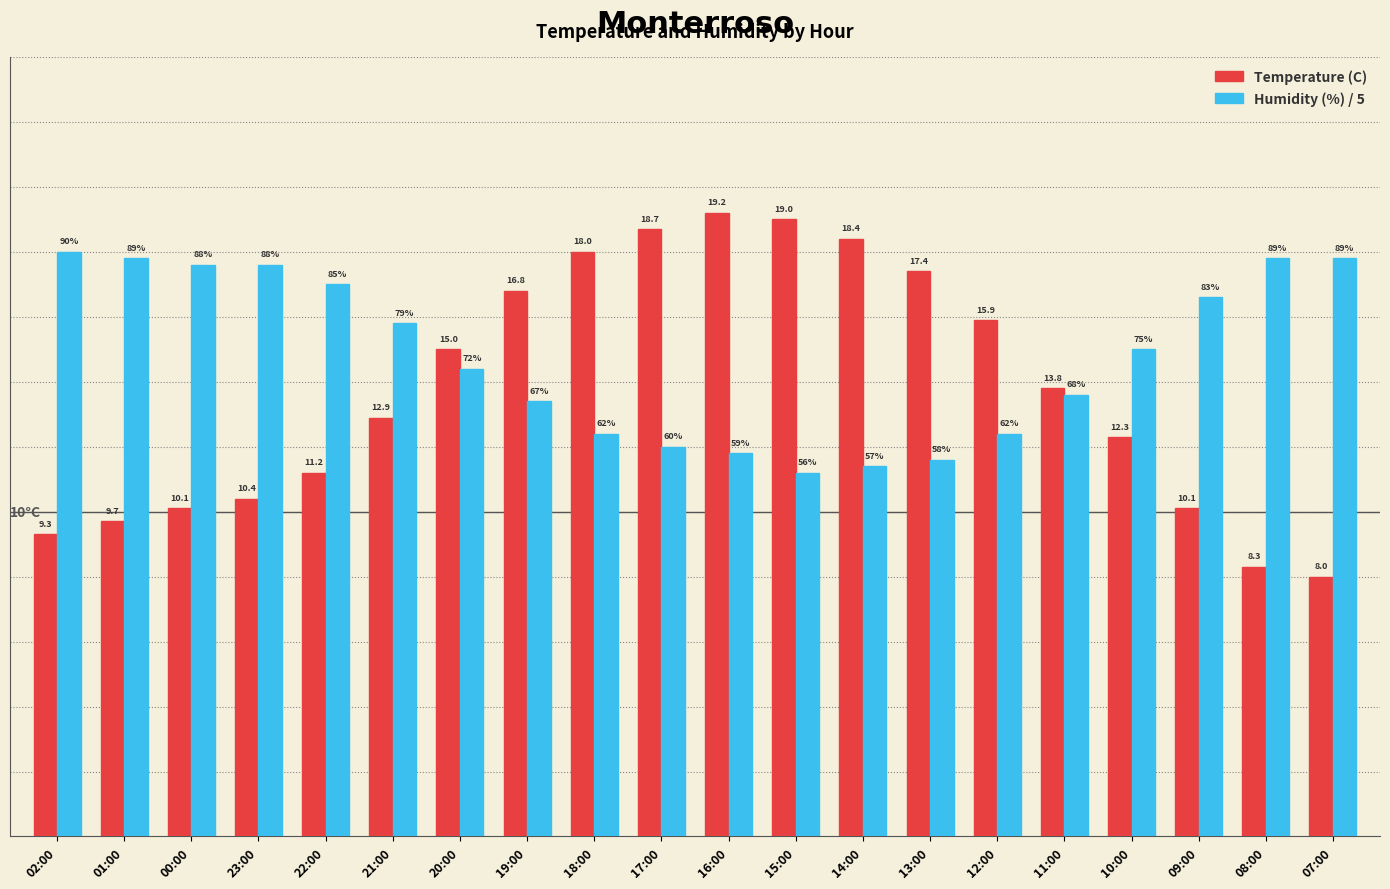

Which series has the widest spread of values?

Temperature (C)